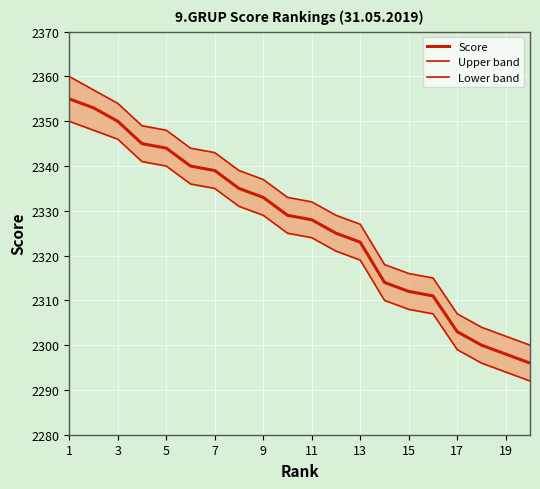

What is the difference between the maximum and minimum values in the Upper band series?

60